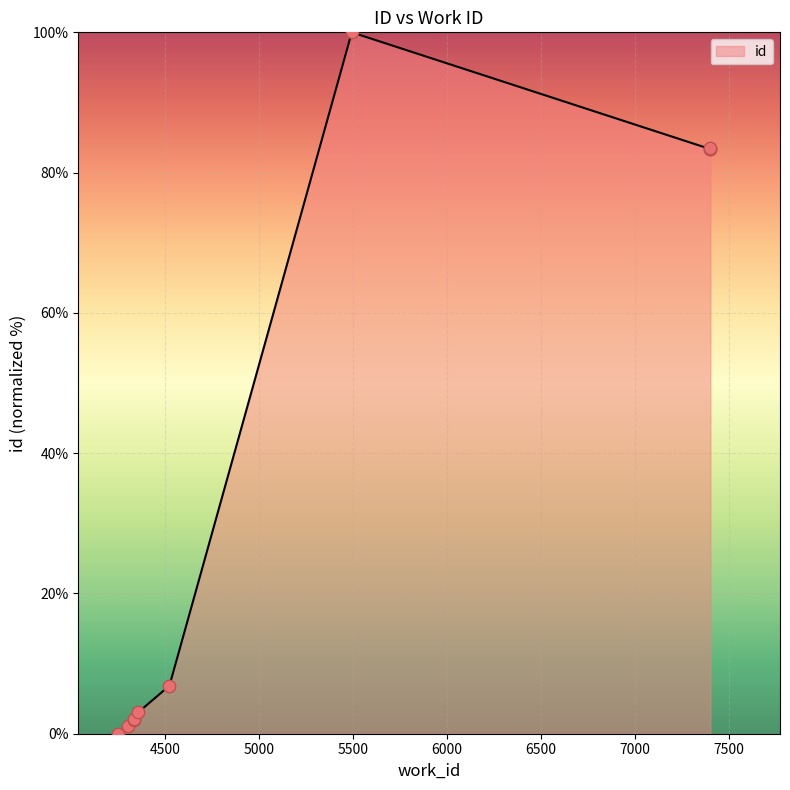

What is the change in value from 4307 to 4525?

+5.7